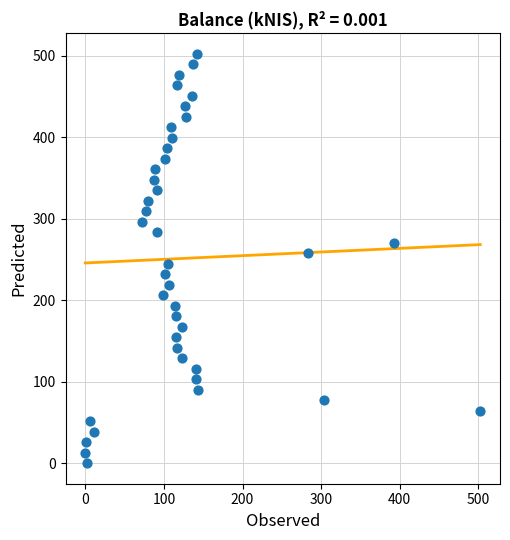

What is the range of X values (max minus min)?

502.3